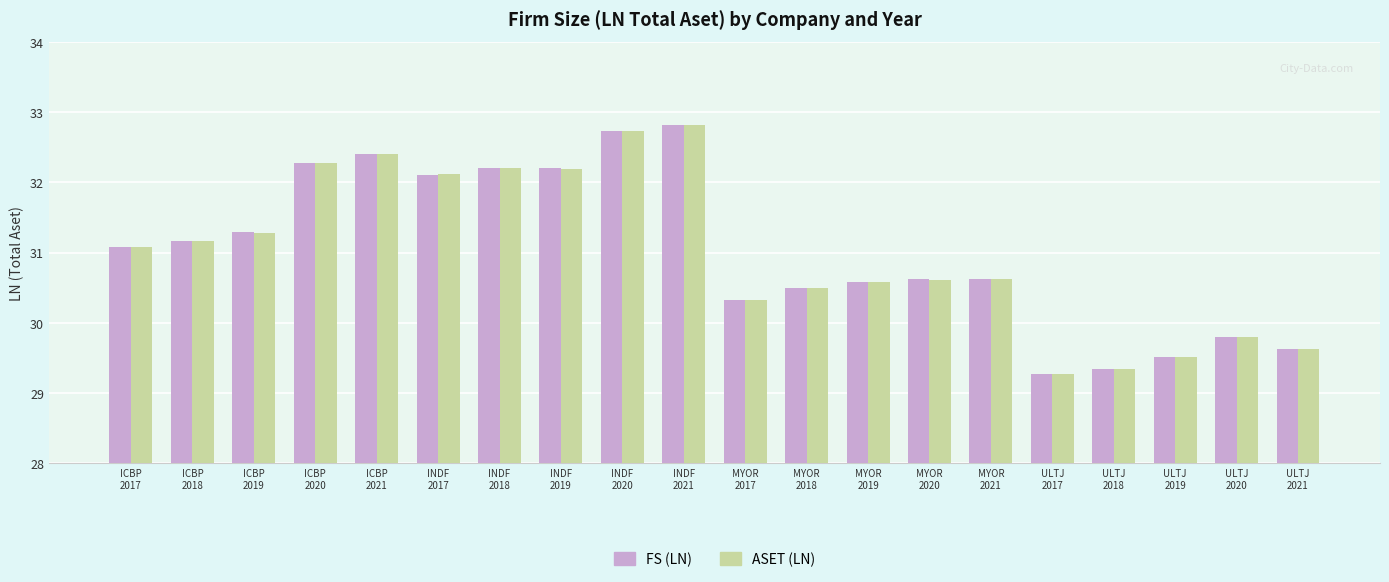

What are all the series names shown in the legend?

FS (LN), ASET (LN)